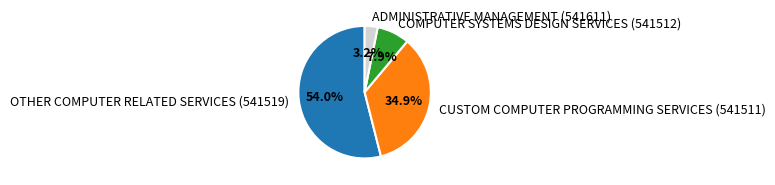

Combined, what portion of the pie is COMPUTER SYSTEMS DESIGN SERVICES and OTHER COMPUTER RELATED SERVICES?

61.9%